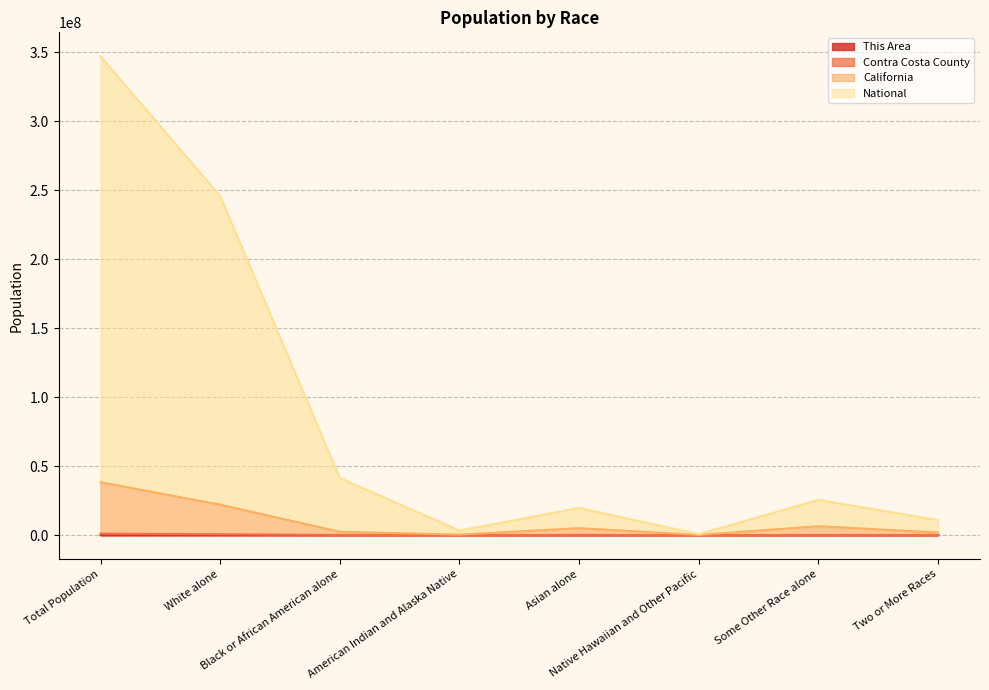

What is the sum of the National values at American Indian and Alaska Native and Total Population?

350356988